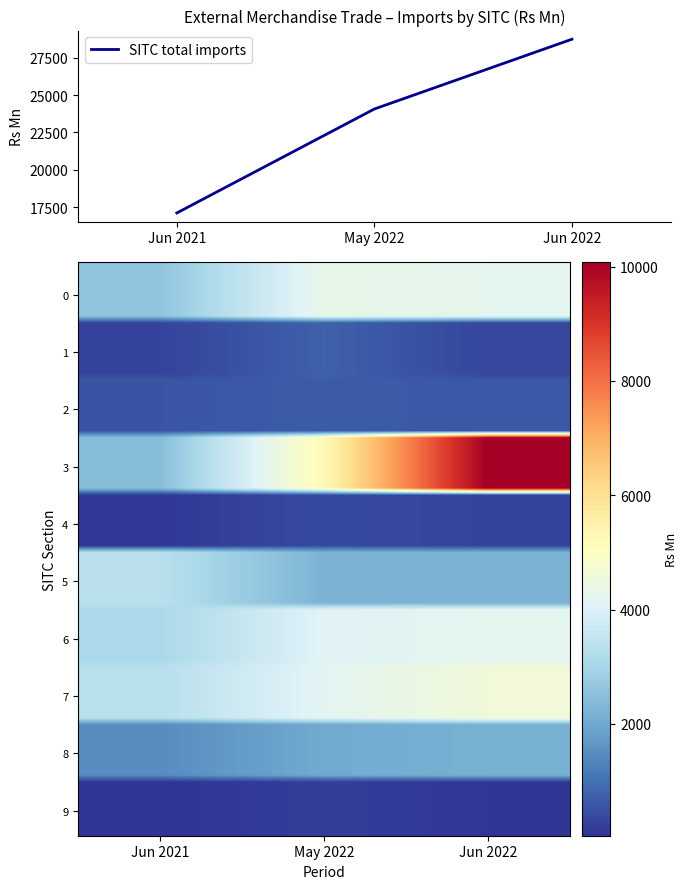

Which series has the largest total across all categories?

3 - Mineral fuels, lubricants